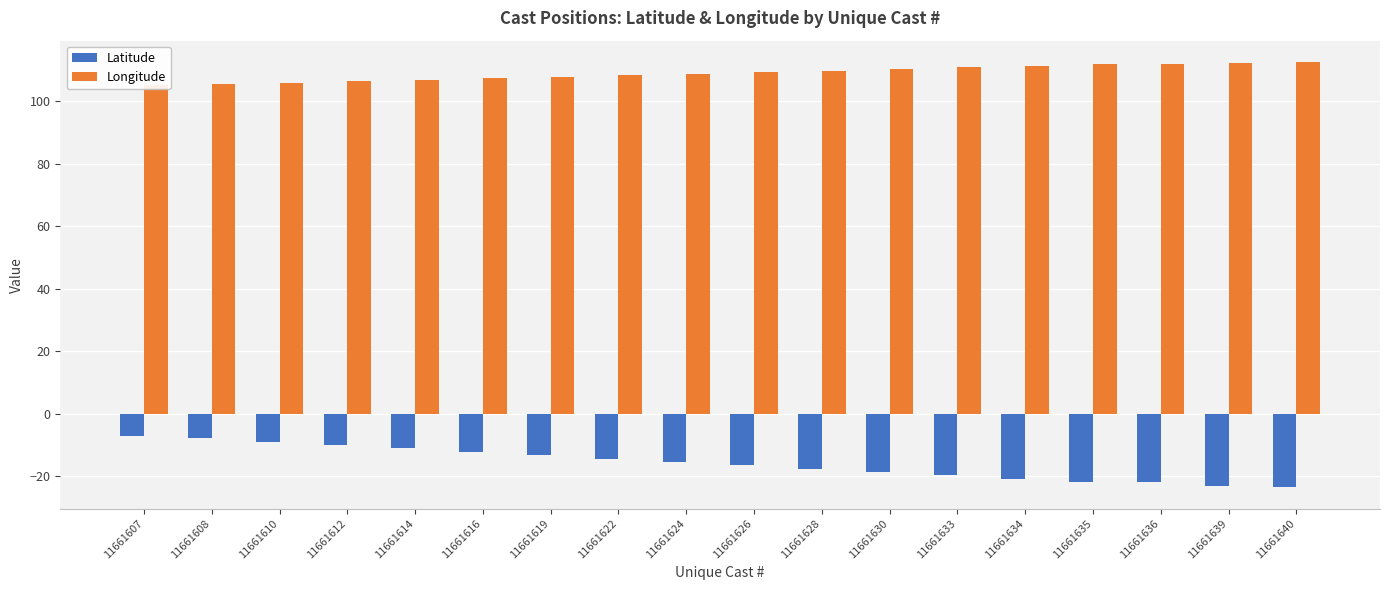

The value of Latitude at 11661616 is -18.1. True or false?

False